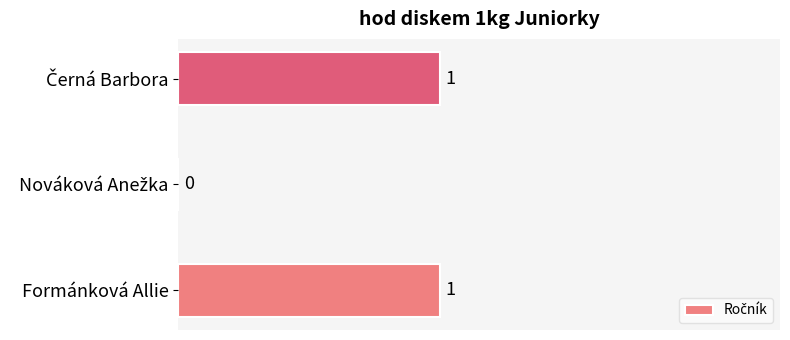

The value at Formánková Allie is 2. True or false?

False